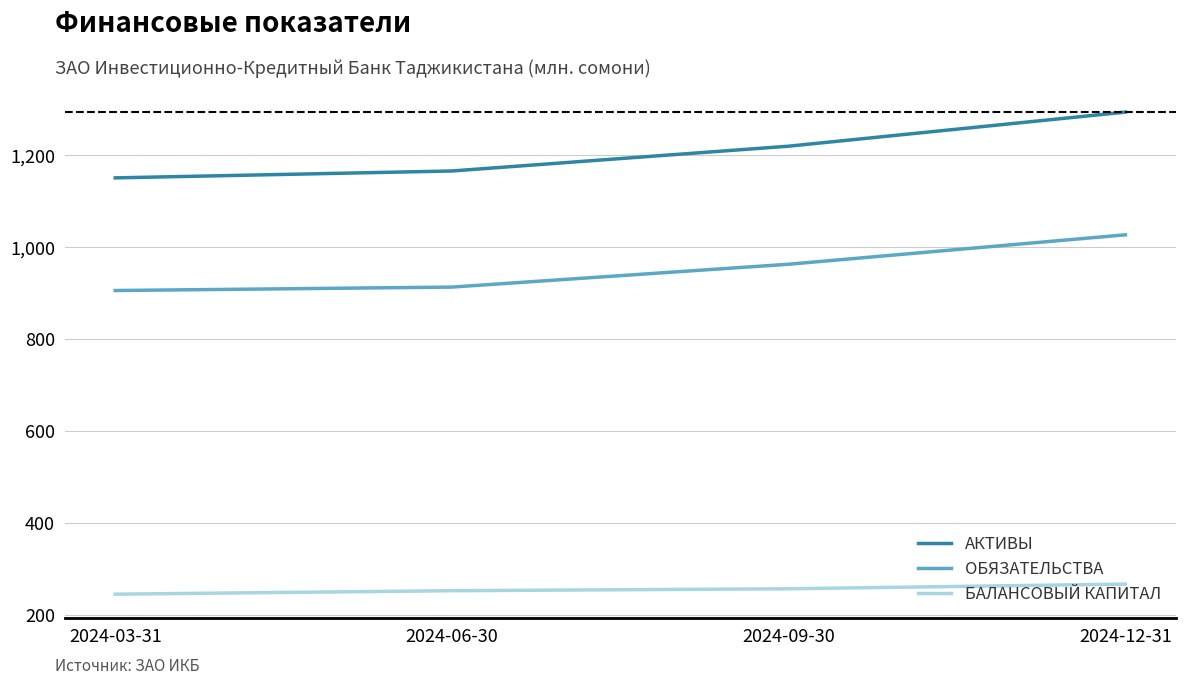

True or false: БАЛАНСОВЫЙ КАПИТАЛ has more than 1 points higher than both neighbors.

False